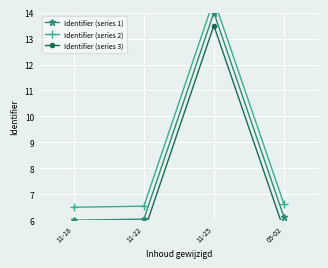

Which series has the widest spread of values?

Identifier (series 1)